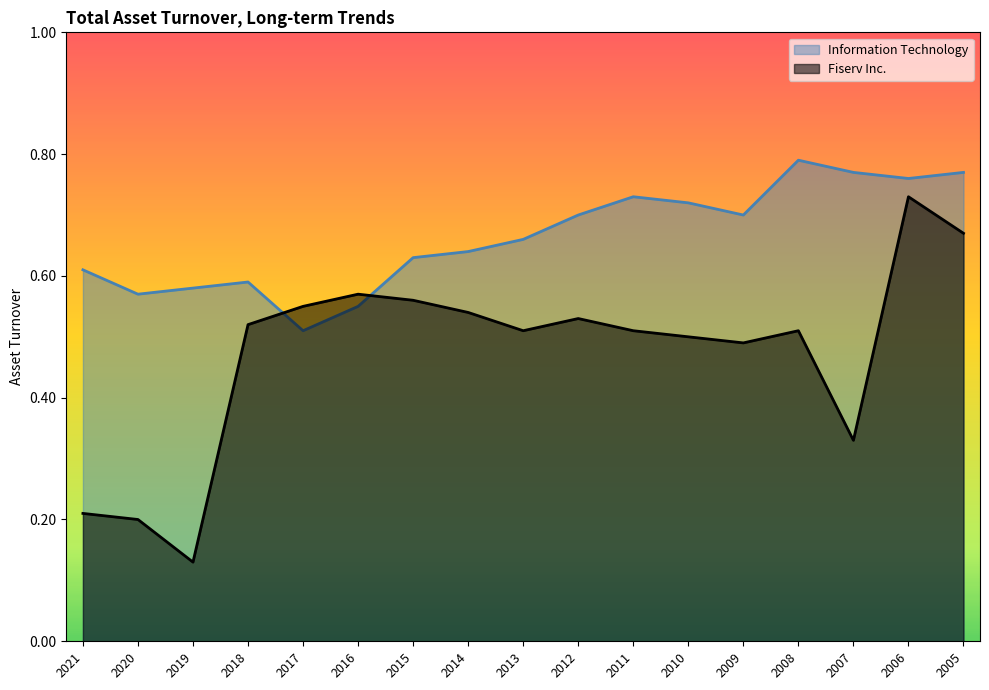

What is the spread (max minus min) of values at 2005?

0.1